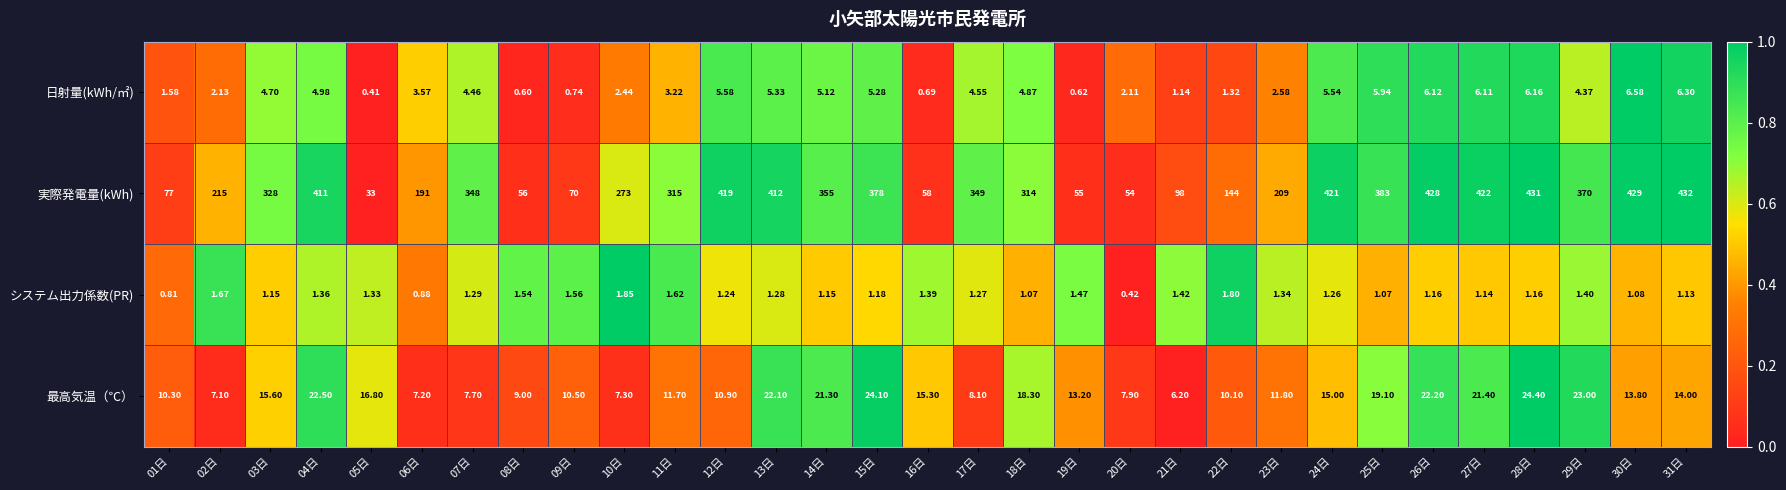

Between 05日 and 11日, which series saw the biggest shift?

実際発電量(kWh)